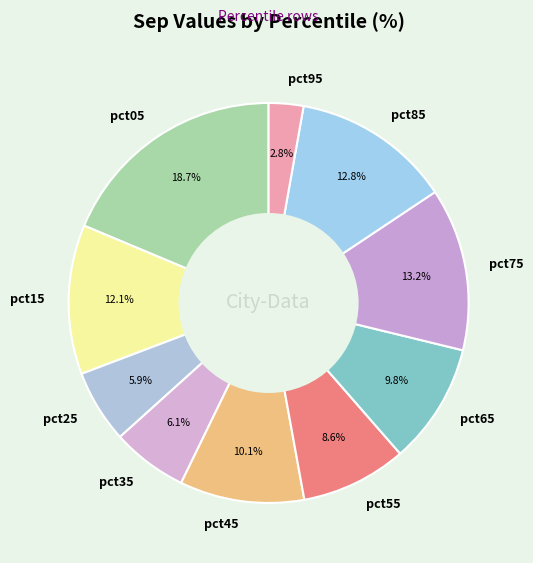

To the nearest percent, what portion does pct15 represent?

12%